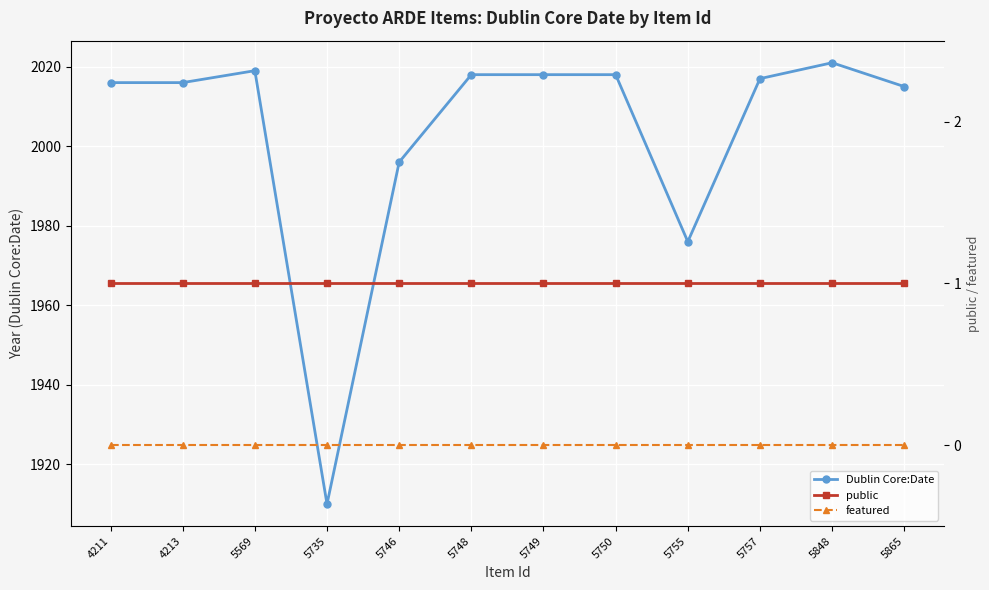

Which series has the widest spread of values?

Dublin Core:Date